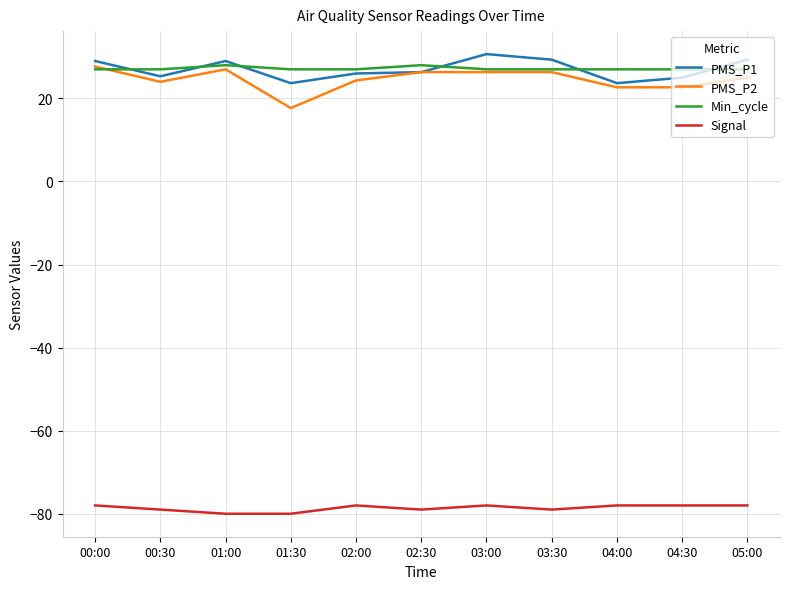

True or false: Signal and PMS_P2 cross at least once.

False